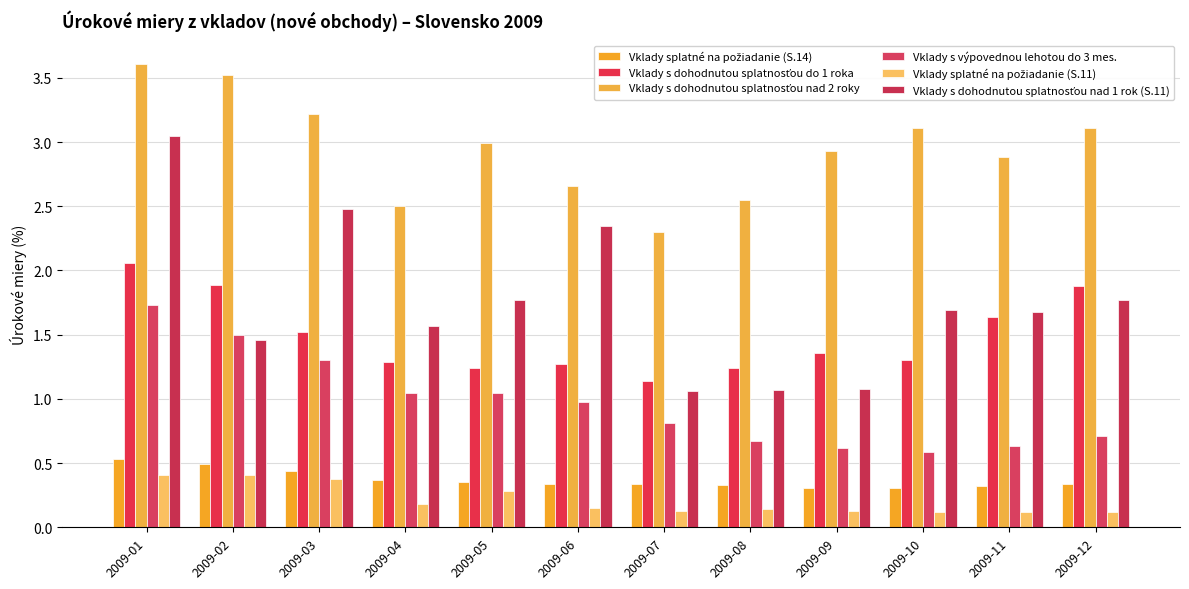

What is the sum of all Vklady s dohodnutou splatnosťou nad 1 rok (S.11) values?

21.0